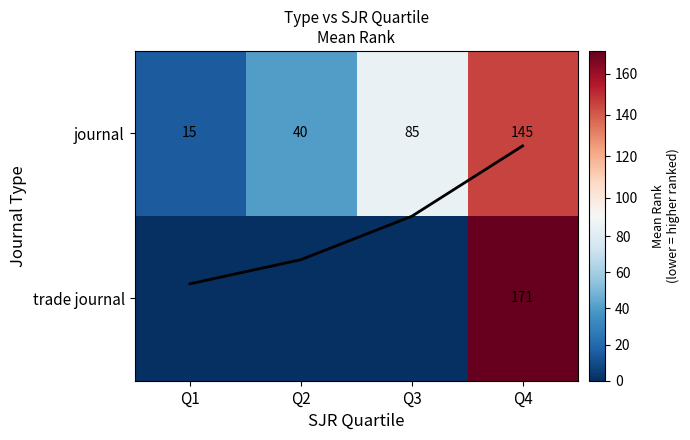

At which category is the sum across all series the highest?

Q4